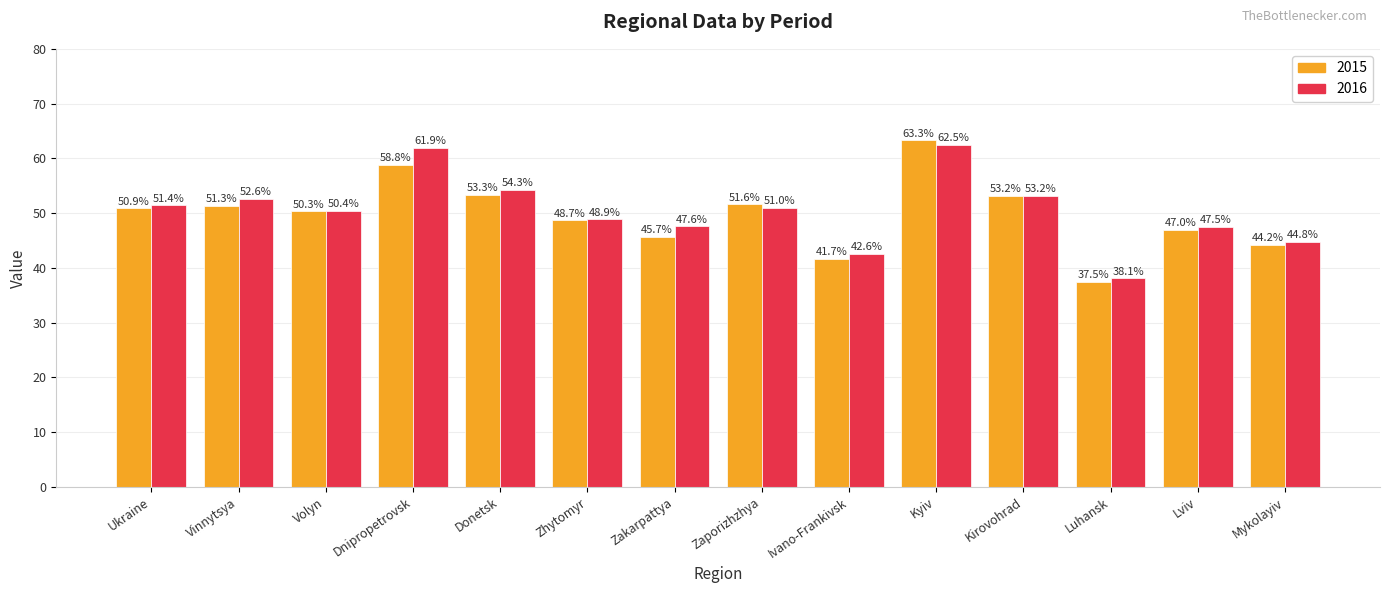

What are all the series names shown in the legend?

2015, 2016